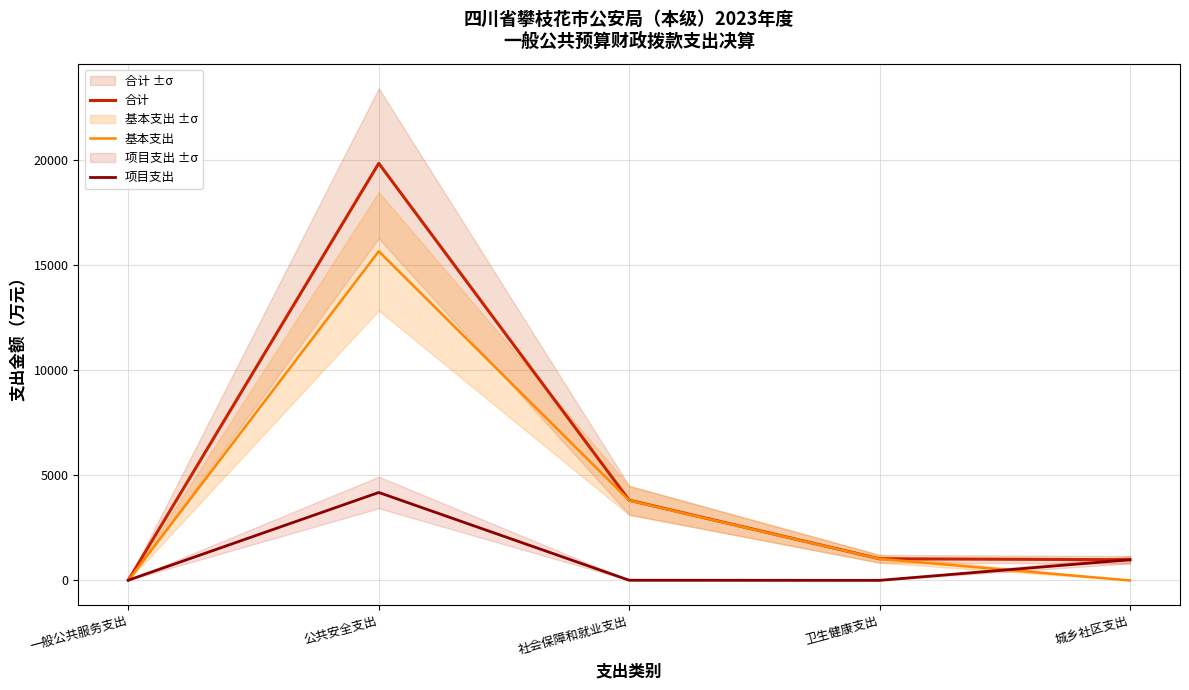

List the series in order of their peak value, lowest first.

项目支出, 基本支出, 合计